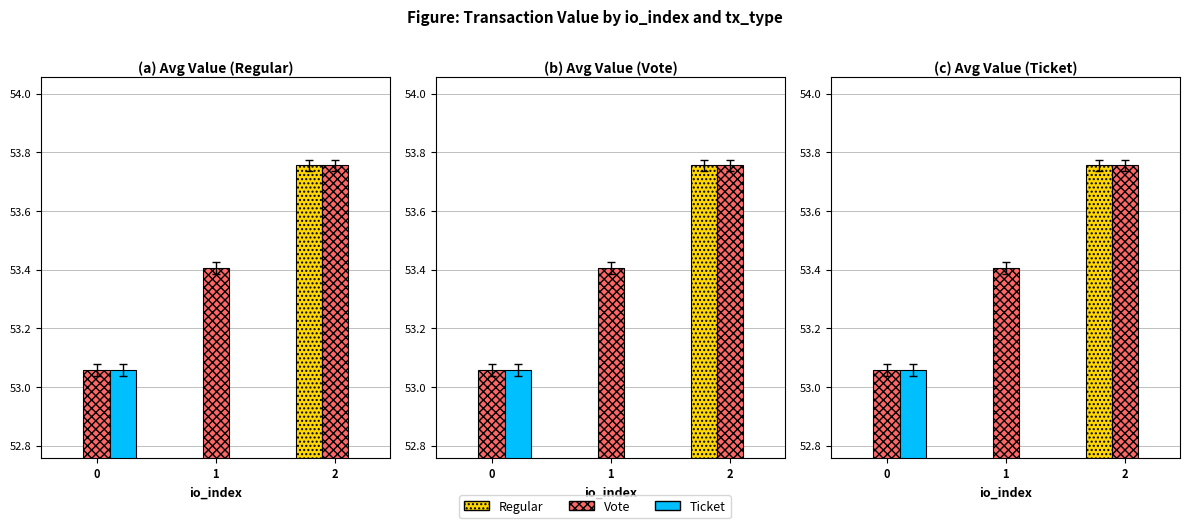

How many positive values does the Ticket series have?

1